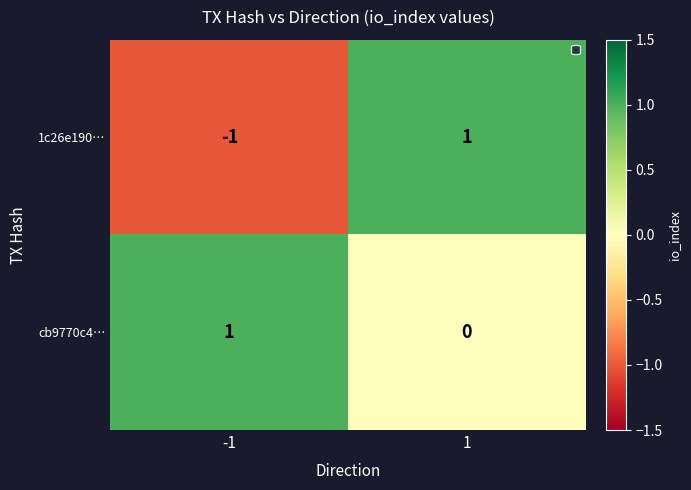

The value of cb9770c4… at 1 is 0. True or false?

True